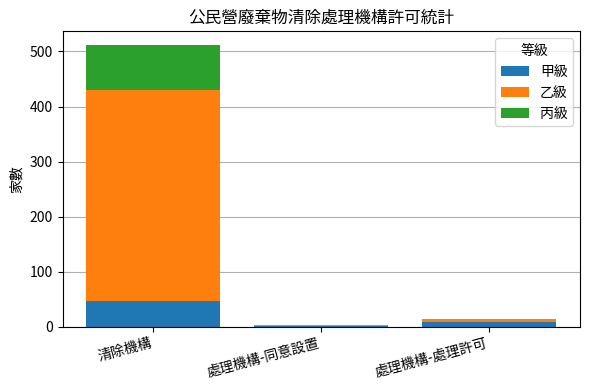

What is the sum of all 甲級 values?

56